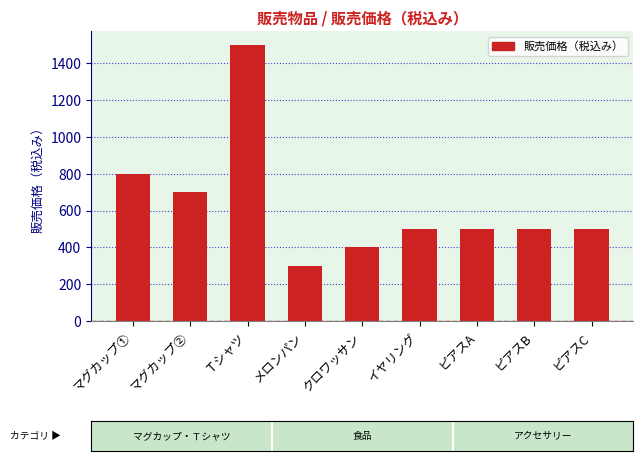

True or false: the data shows 700 at マグカップ②.

True